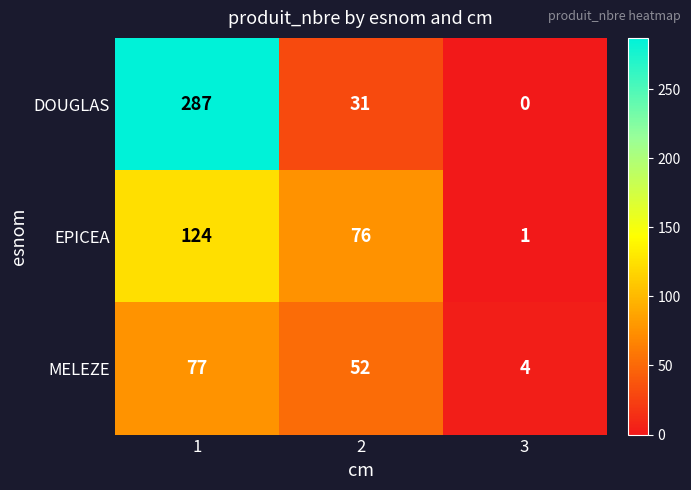

Rank the series by their average value, from lowest to highest.

MELEZE, EPICEA, DOUGLAS